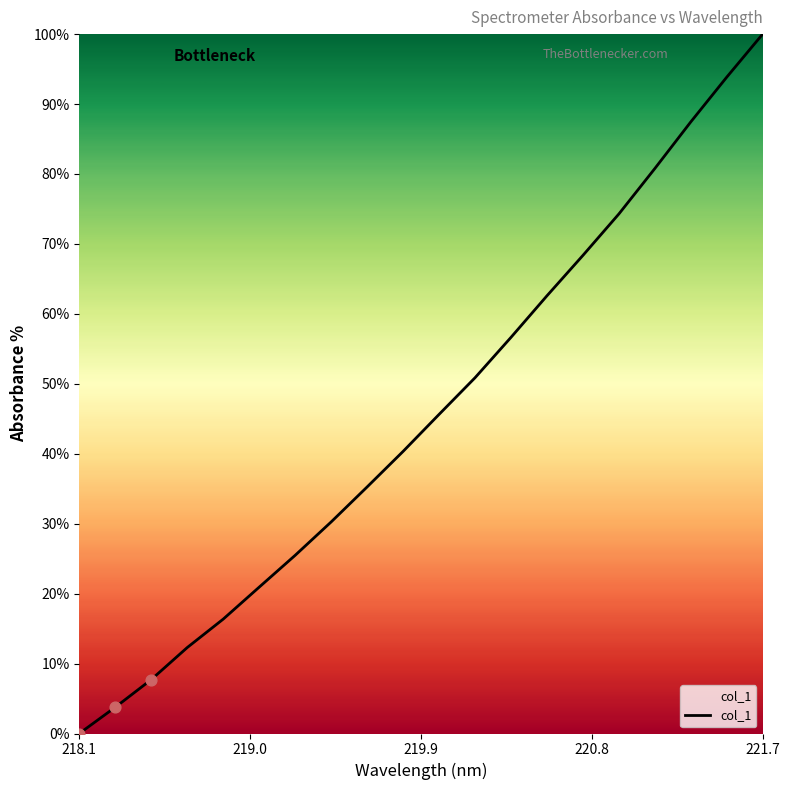

What is the maximum value shown in the chart?

100.0